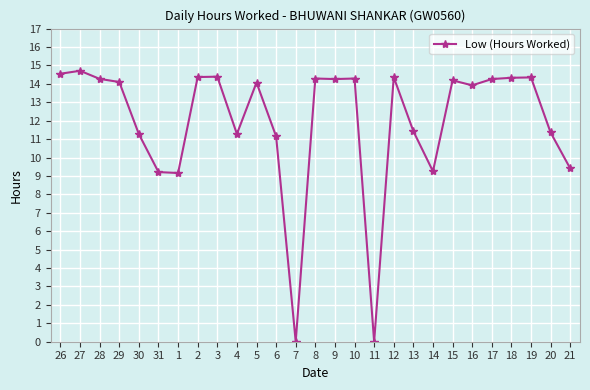

True or false: the data shows 14.3 at 8.

True